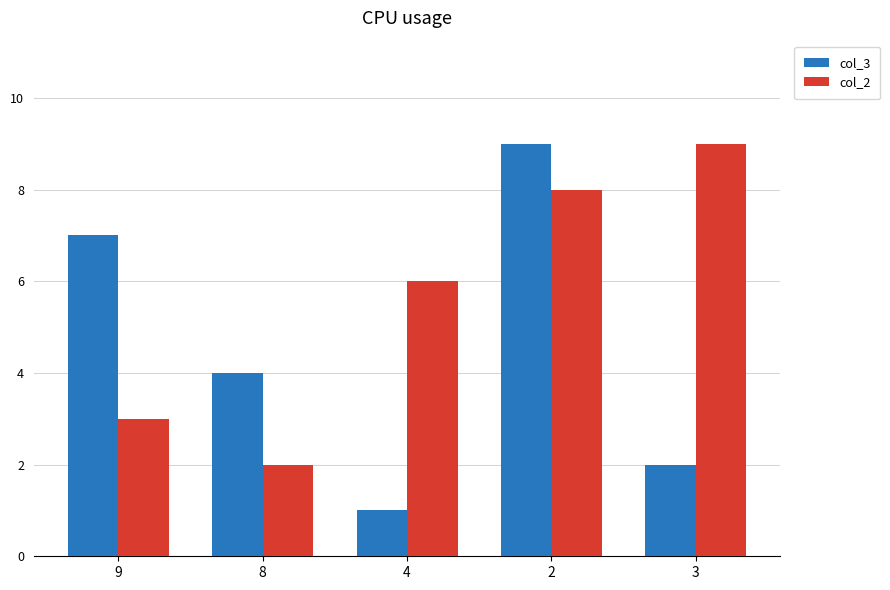

At 9, list the series in order from smallest to largest.

col_2, col_3